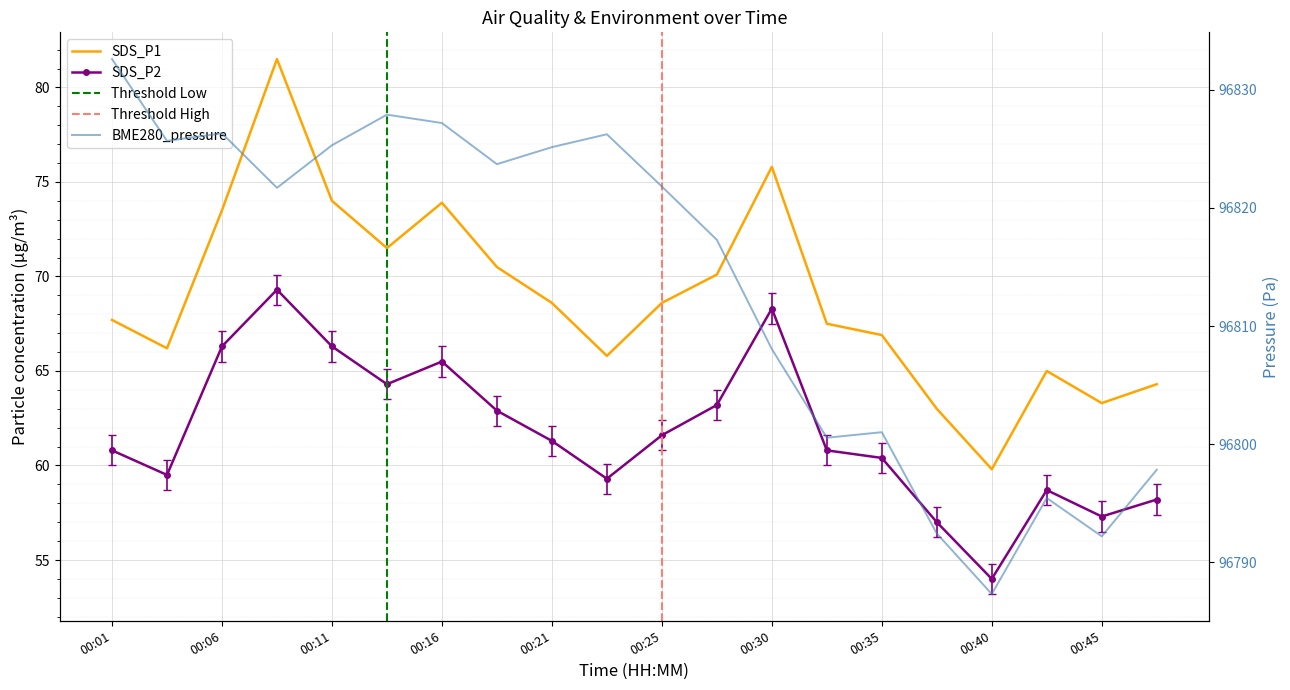

The BME280_pressure series shows 96823.7 at 00:18. True or false?

True